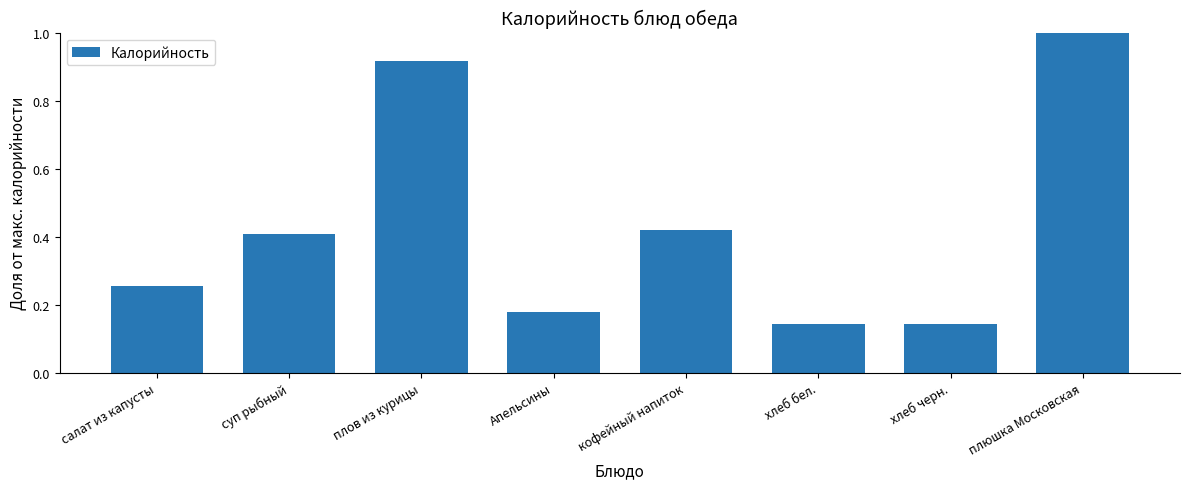

What is the greatest value displayed?

1.0